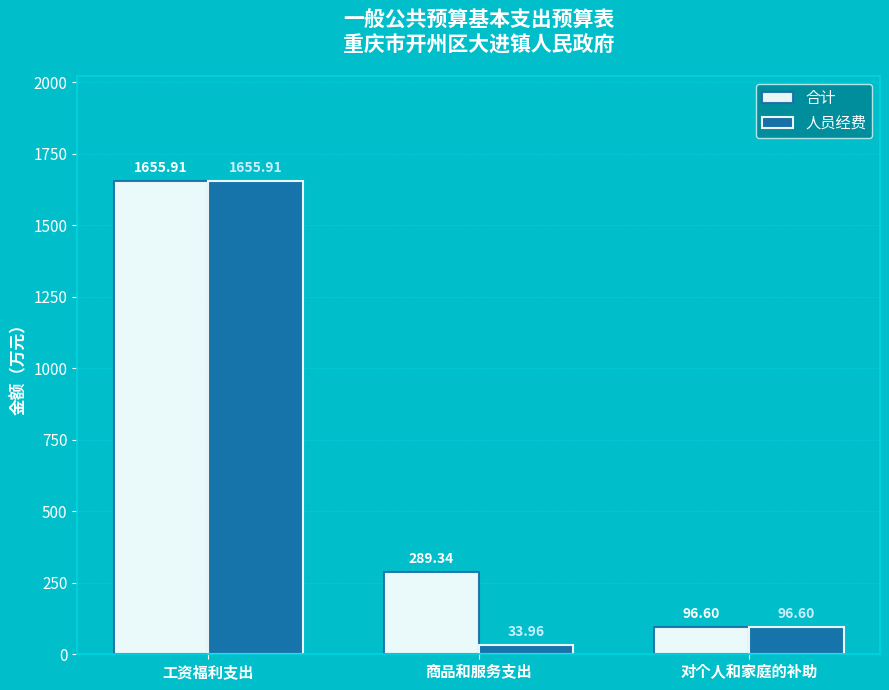

What is the label of the 3rd bar from the left?

对个人和家庭的补助